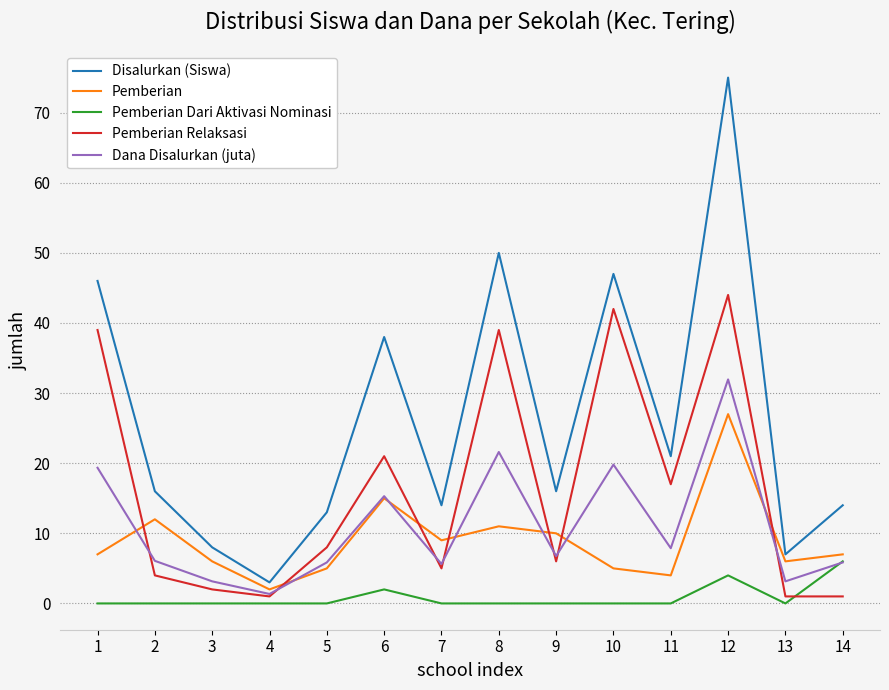

The value of Pemberian at 2 is 12.0. True or false?

True